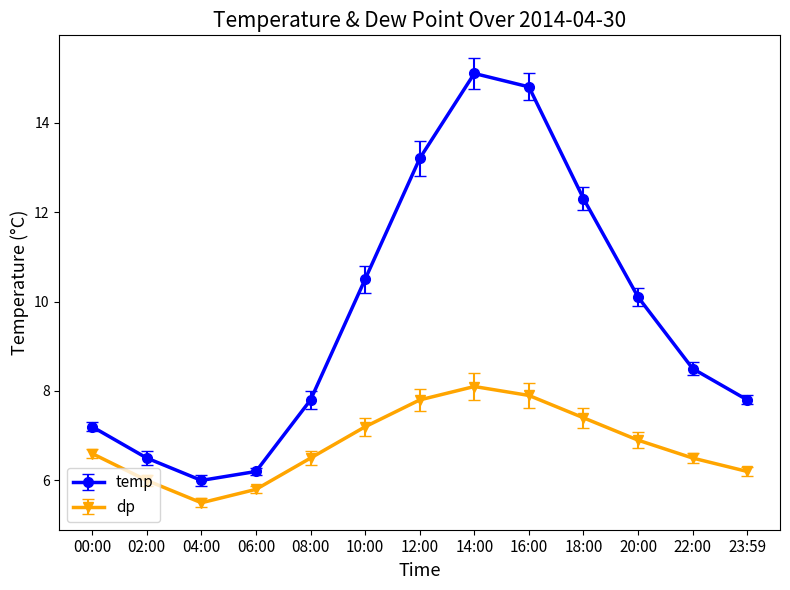

What is the smallest value displayed?

5.5